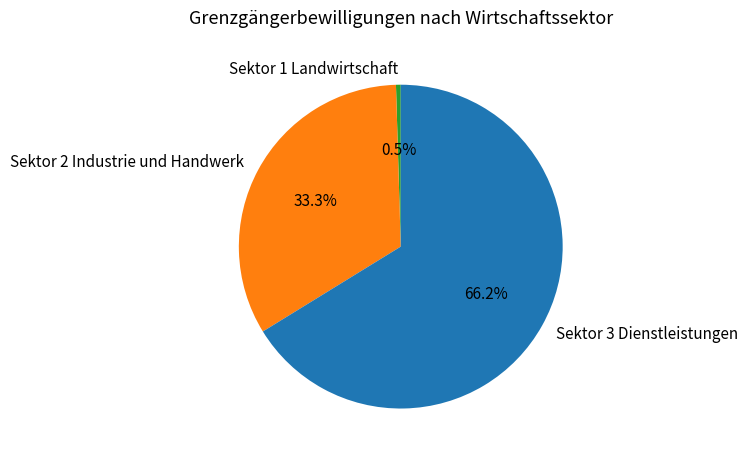

What percentage do Sektor 2 Industrie und Handwerk and Sektor 1 Landwirtschaft together represent?

33.8%